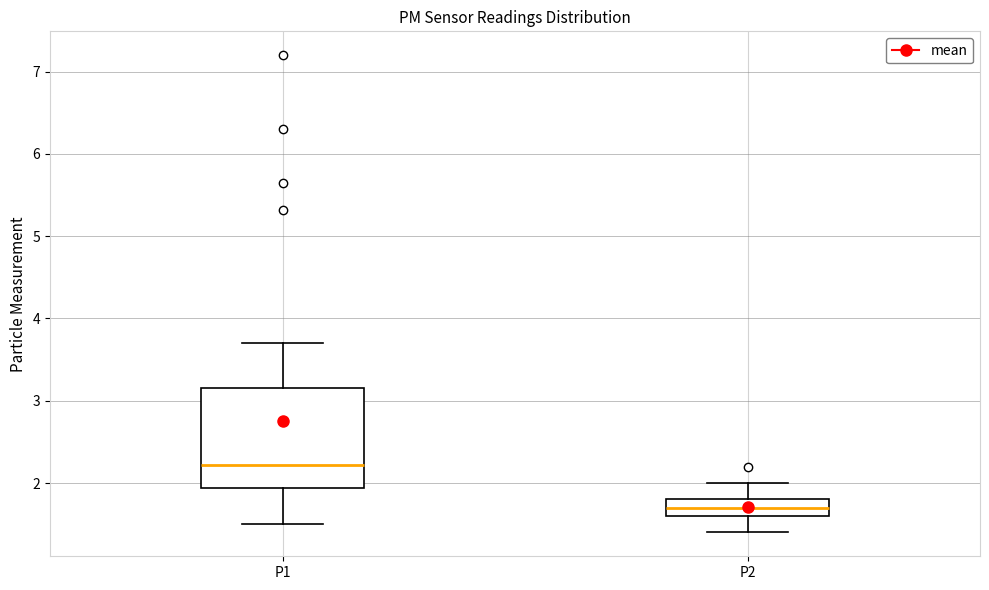

Which box's median line is the highest?

P1